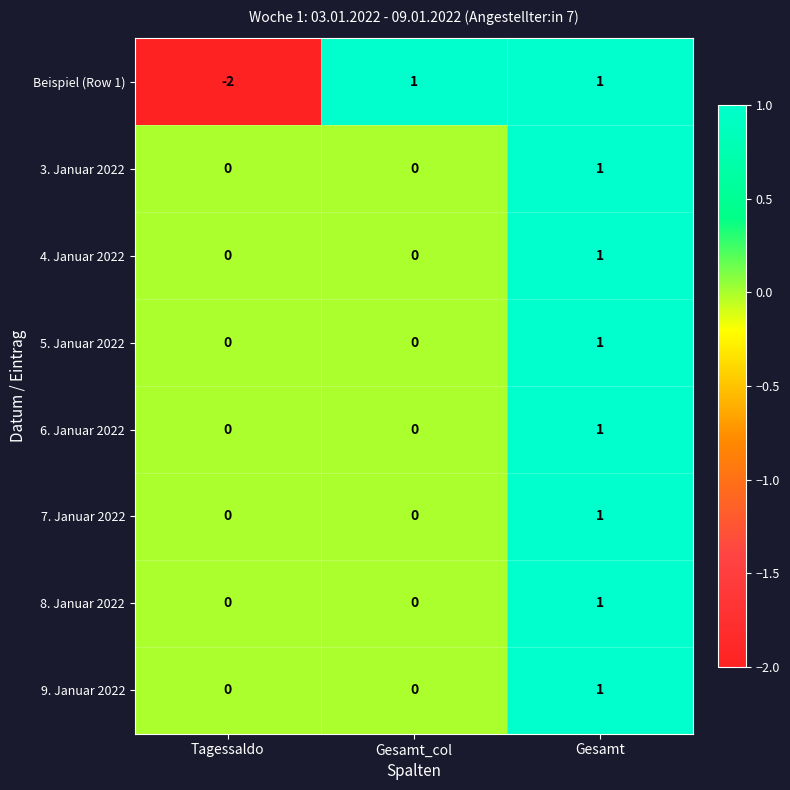

Reading right to left, extract all data points from this chart.

Beispiel (Row 1): 1	1	-2
3. Januar 2022: 1	0	0
4. Januar 2022: 1	0	0
5. Januar 2022: 1	0	0
6. Januar 2022: 1	0	0
7. Januar 2022: 1	0	0
8. Januar 2022: 1	0	0
9. Januar 2022: 1	0	0